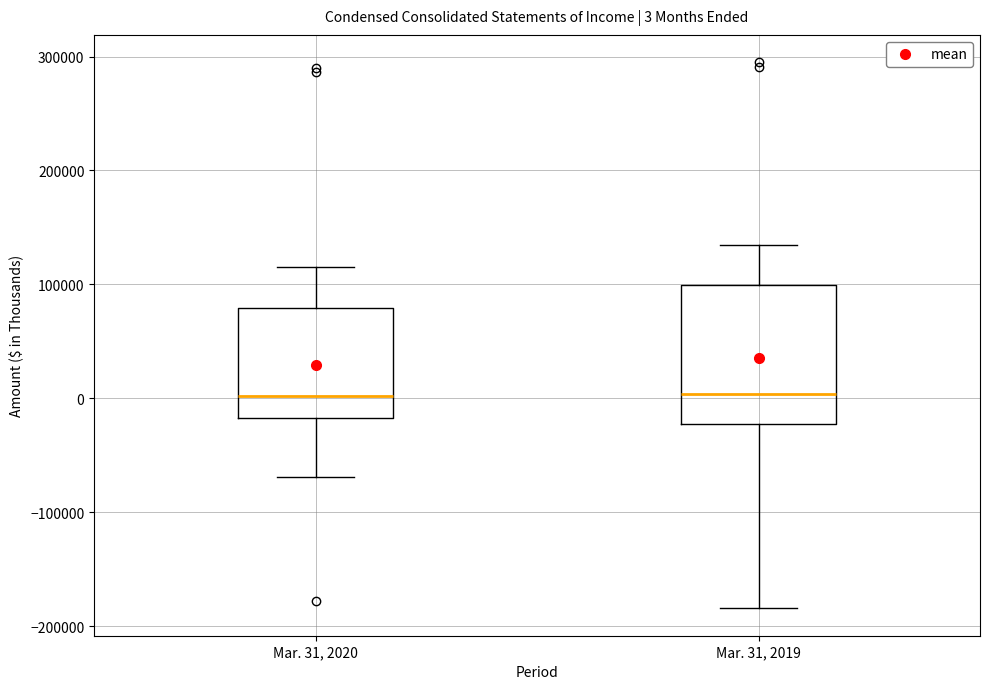

Comparing the boxes themselves (not the whiskers), which one is the tallest?

Mar. 31, 2019